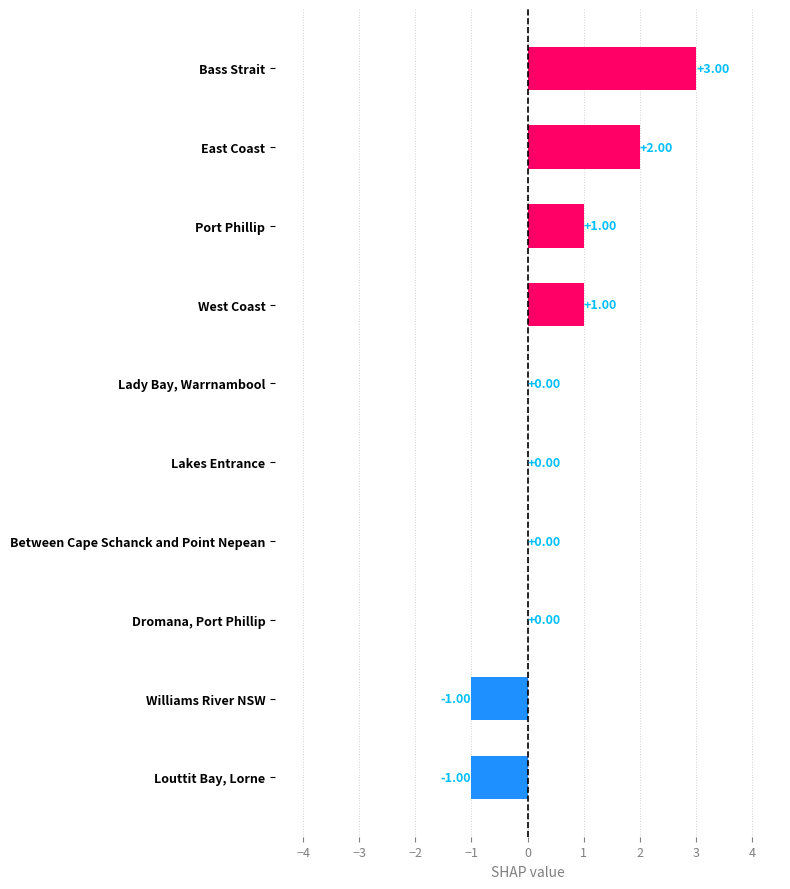

Count the number of categories in the chart.

10